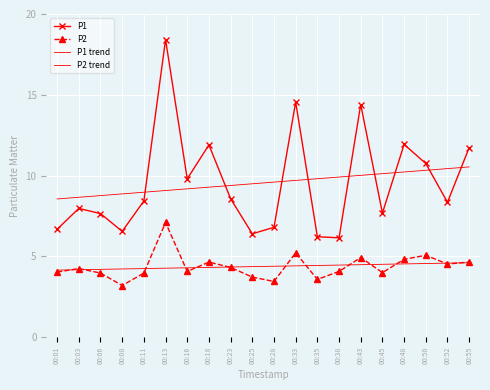

Which has a higher value, 00:13 or 00:50?

00:13